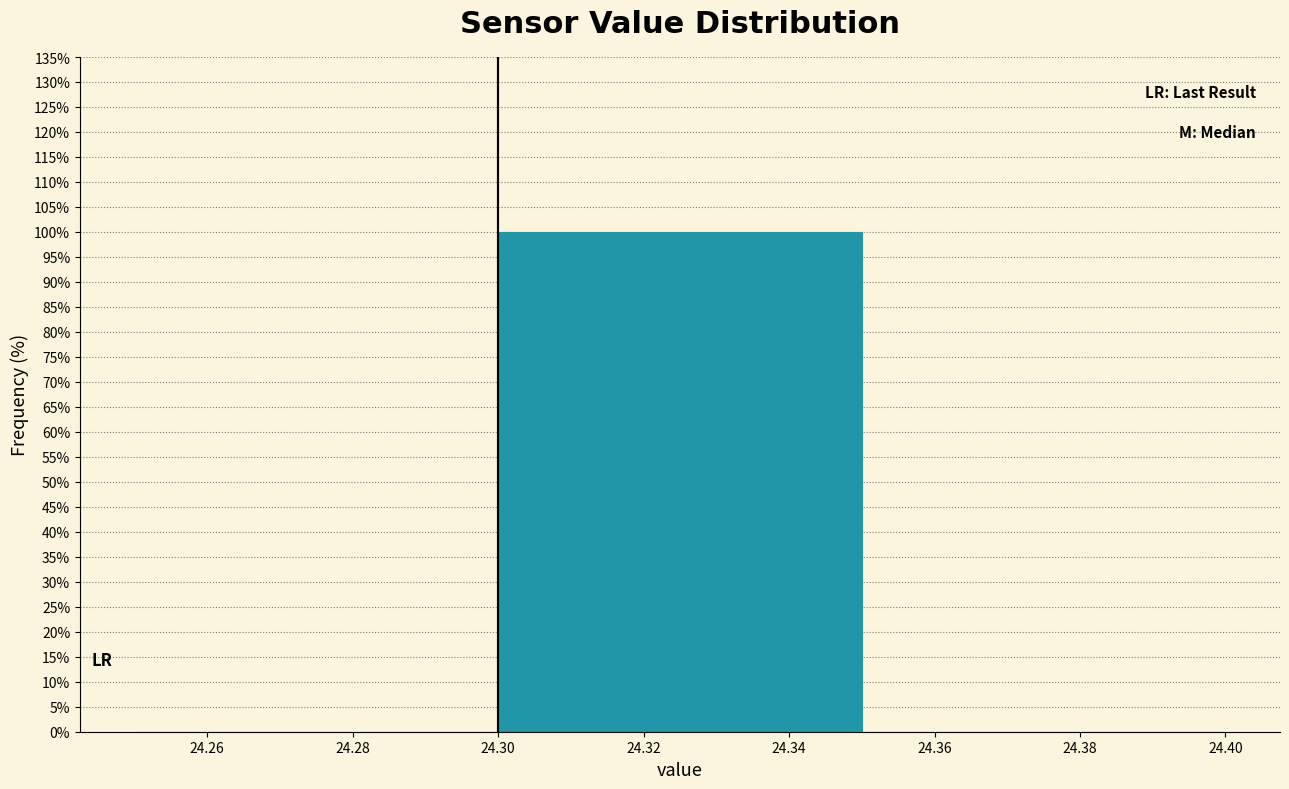

Which range on the x-axis has the tallest bar?

24.30 to 24.35